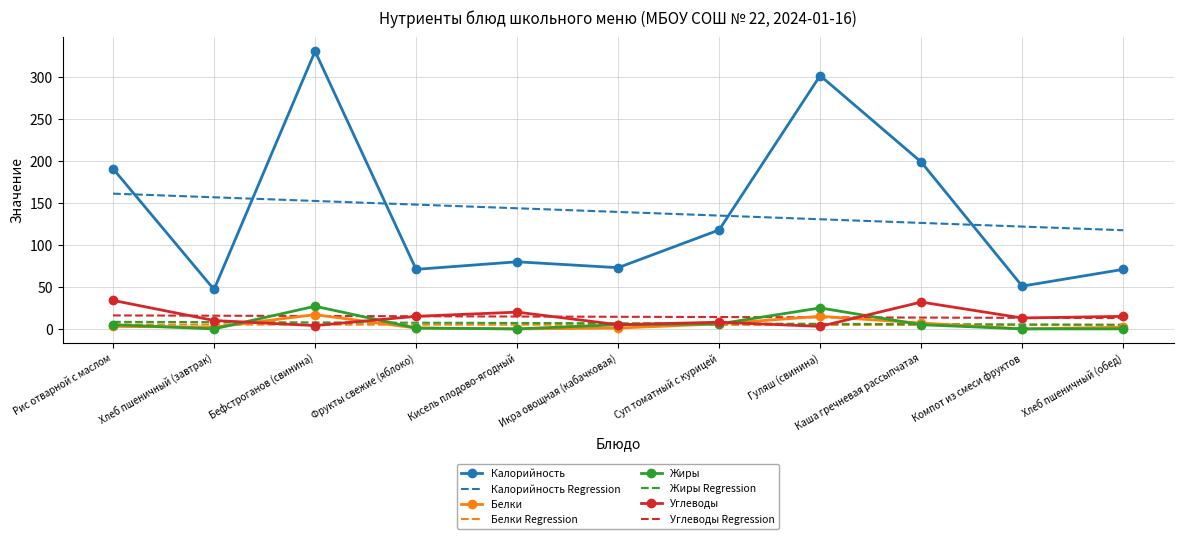

Is the value of Жиры at Хлеб пшеничный (завтрак) greater than the value of Калорийность at Хлеб пшеничный (завтрак)?

No